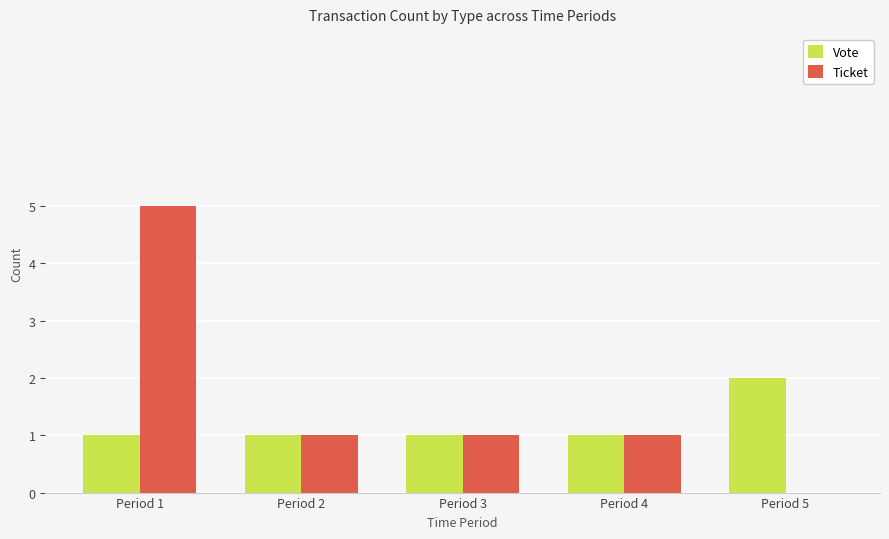

The value of Vote at Period 2 is 1. True or false?

True